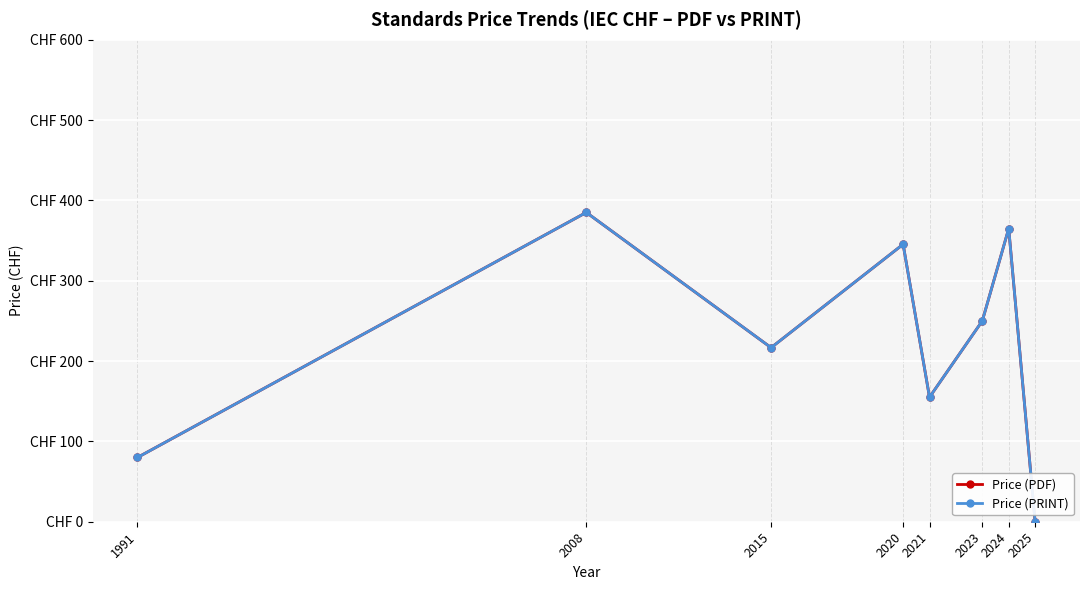

What is the sum of the Price (PDF) values at 2025 and 1991?

80.0